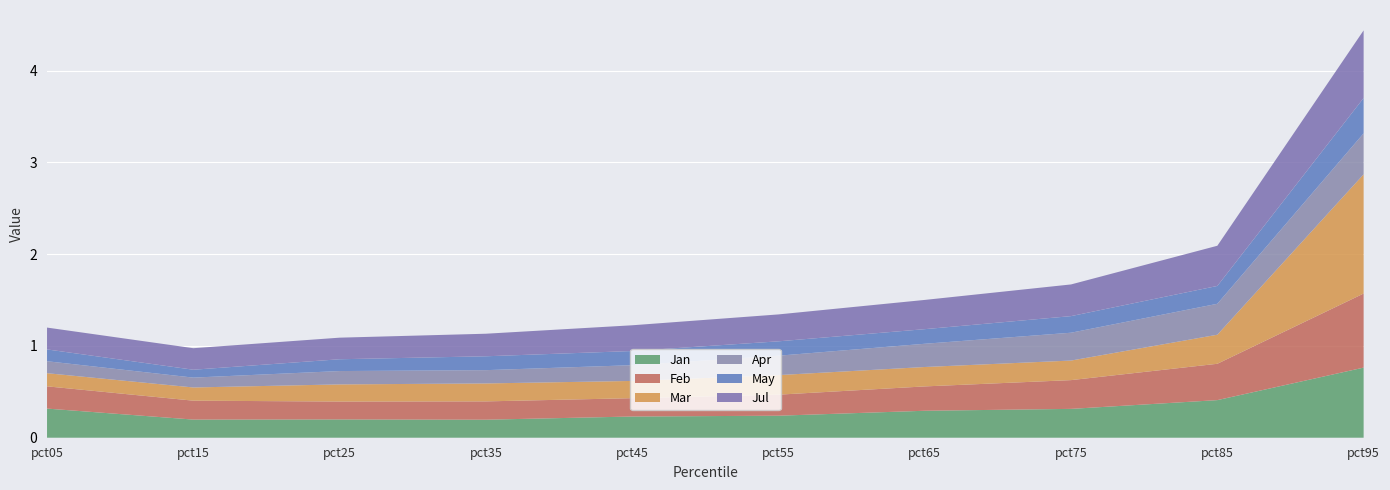

Reading left to right, list all the values displayed in this chart.

Jan: 0.3	0.2	0.2	0.2	0.2	0.2	0.3	0.3	0.4	0.8
Feb: 0.2	0.2	0.2	0.2	0.2	0.2	0.3	0.3	0.4	0.8
Mar: 0.1	0.1	0.2	0.2	0.2	0.2	0.2	0.2	0.3	1.3
Apr: 0.1	0.1	0.1	0.1	0.2	0.2	0.3	0.3	0.3	0.4
May: 0.1	0.1	0.1	0.2	0.2	0.2	0.2	0.2	0.2	0.4
Jul: 0.2	0.2	0.2	0.2	0.3	0.3	0.3	0.3	0.4	0.7